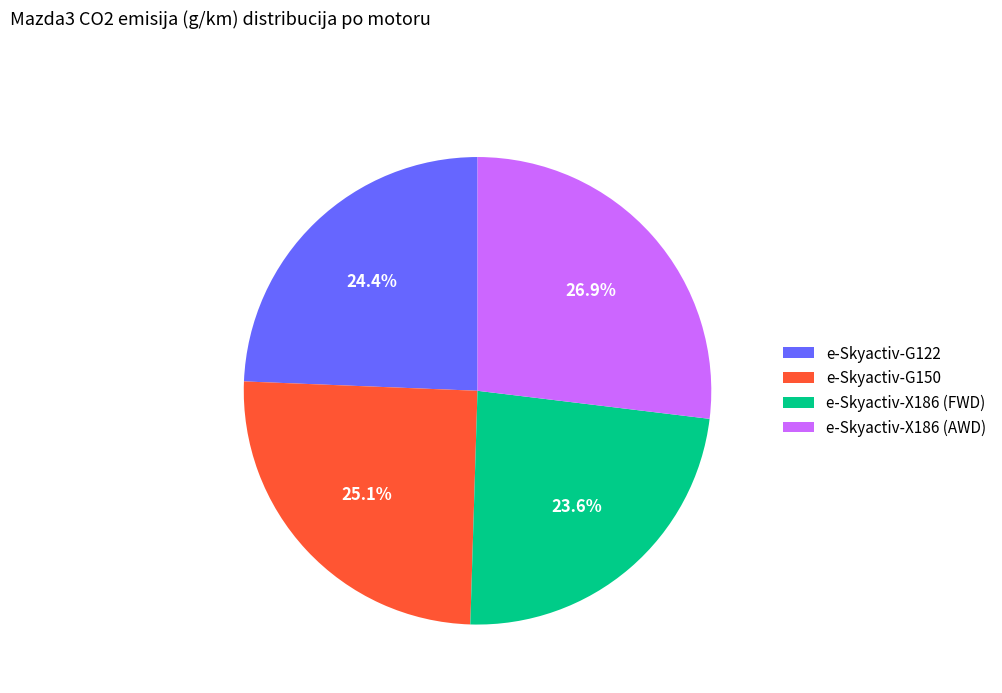

Is e-Skyactiv-G150 the majority of the pie?

No